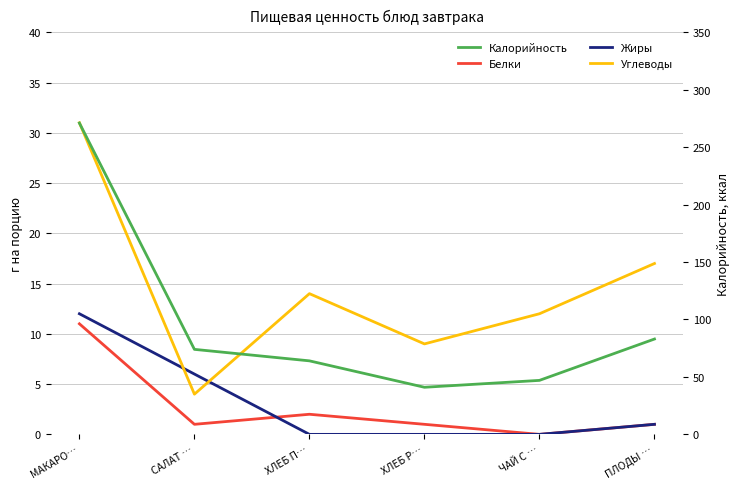

How many lines are shown in the chart?

4